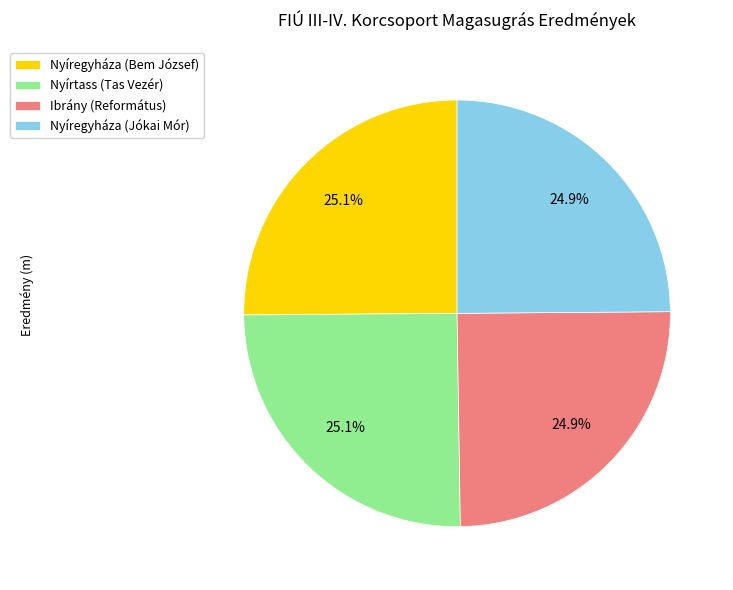

Does Nyíregyháza (Bem József) represent more than half of the total?

No